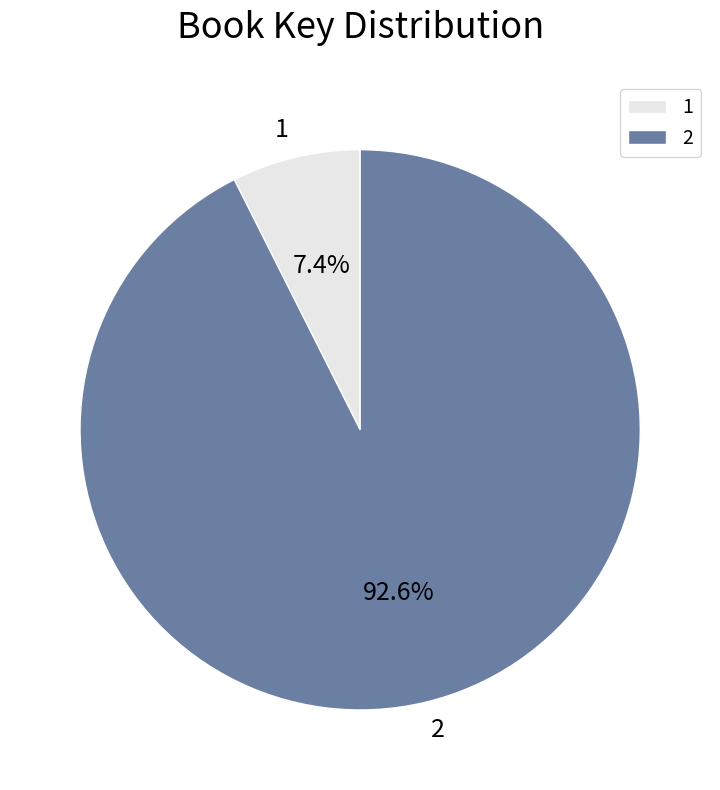

What is the ratio of the value at 2 to the value at 1?

12.5